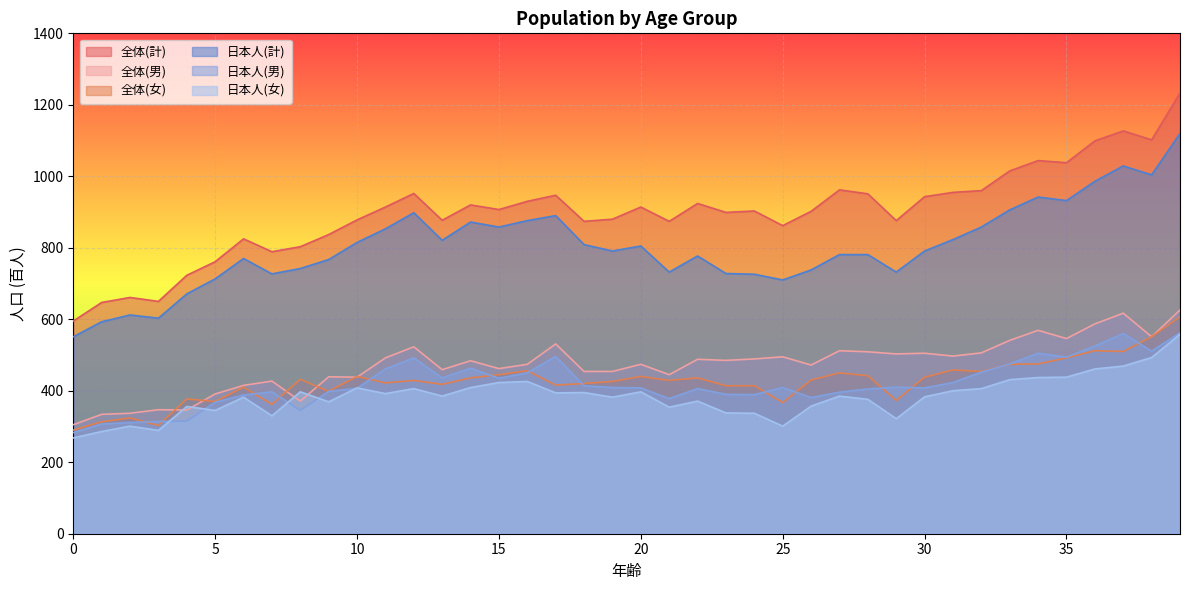

What is the difference between the 日本人(計) values at 33 and 24?

180